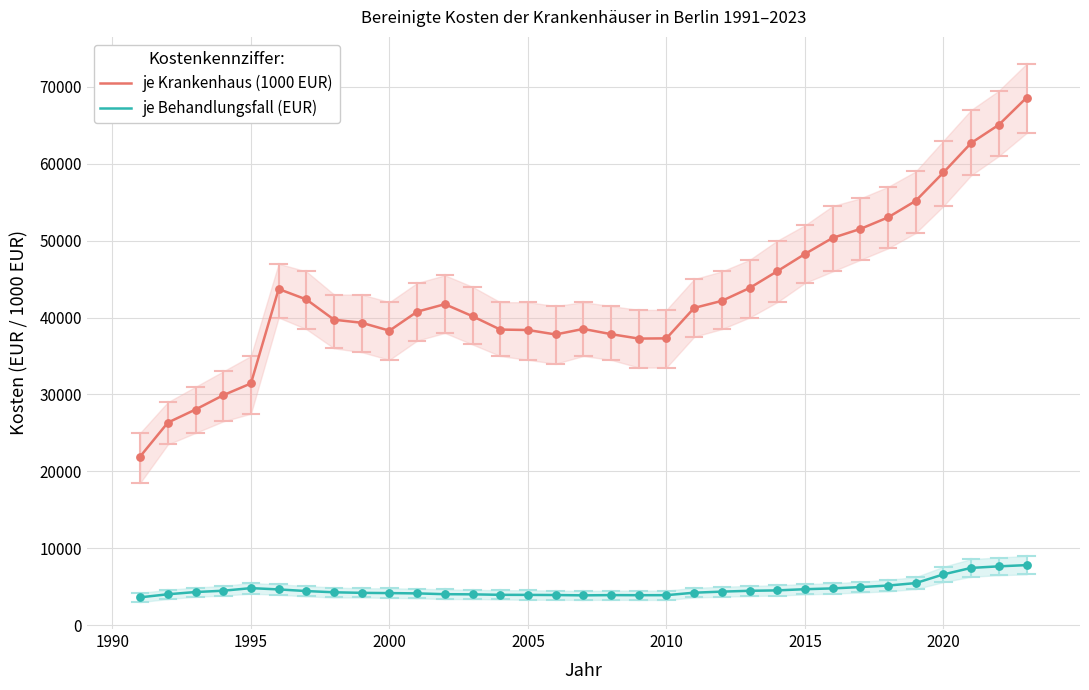

Which series reaches the minimum Y coordinate?

je Behandlungsfall (EUR)